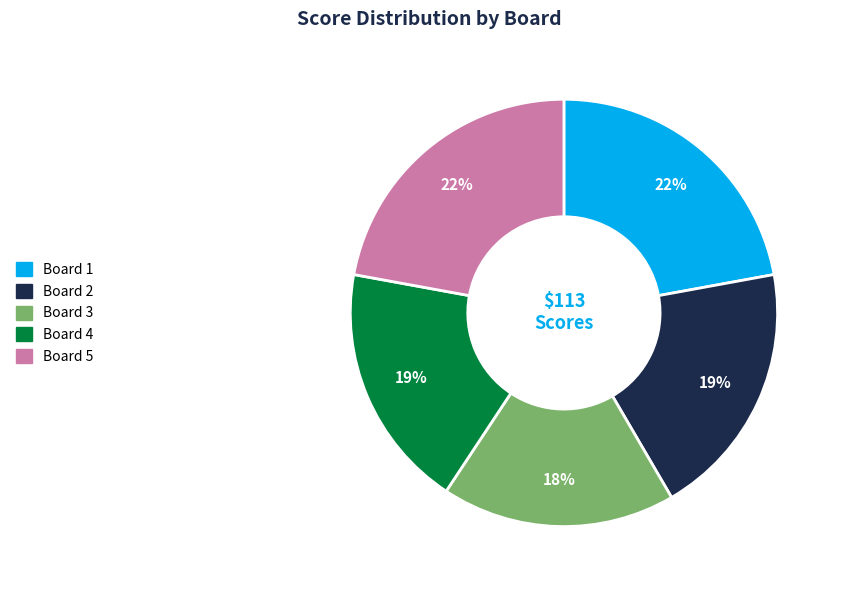

What is the smallest slice in the pie chart?

Board 3